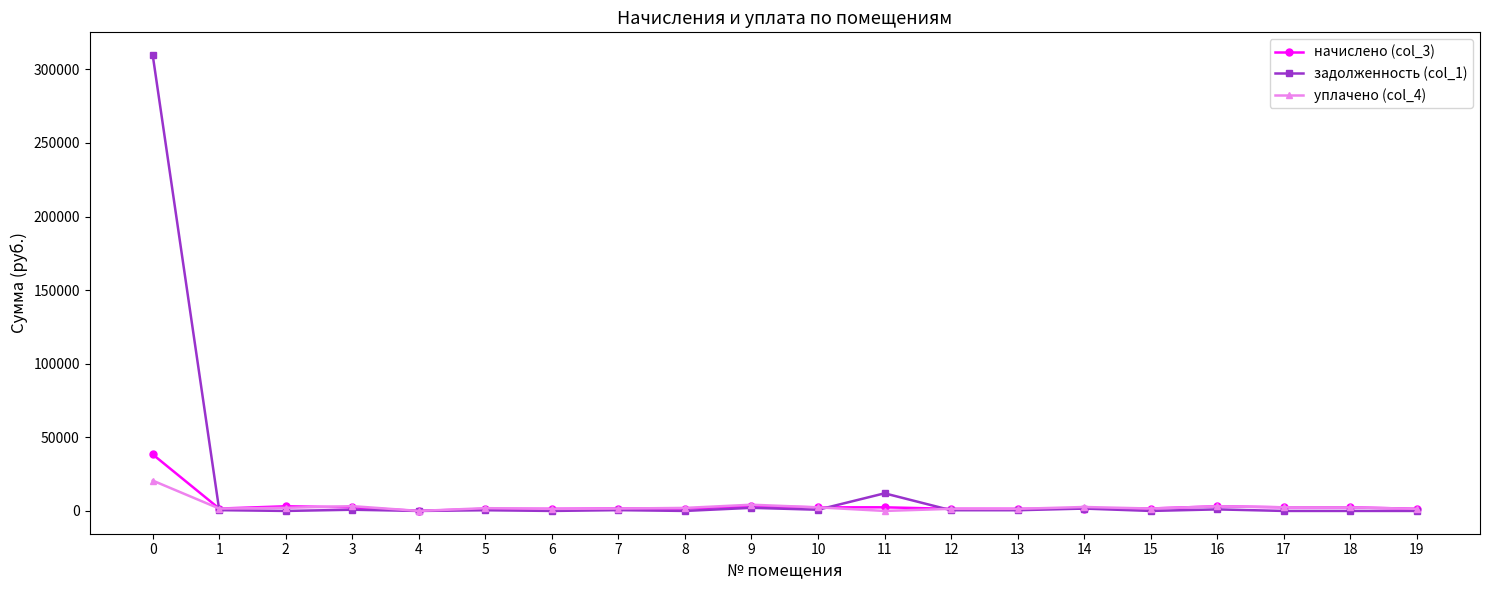

True or false: начислено (col_3) has more than 2 points higher than both neighbors.

True